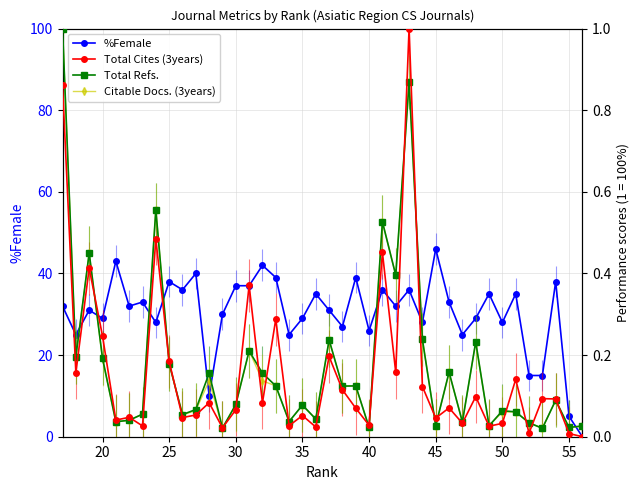

How many intersections are there between Total Cites (3years) and Total Refs.?

20